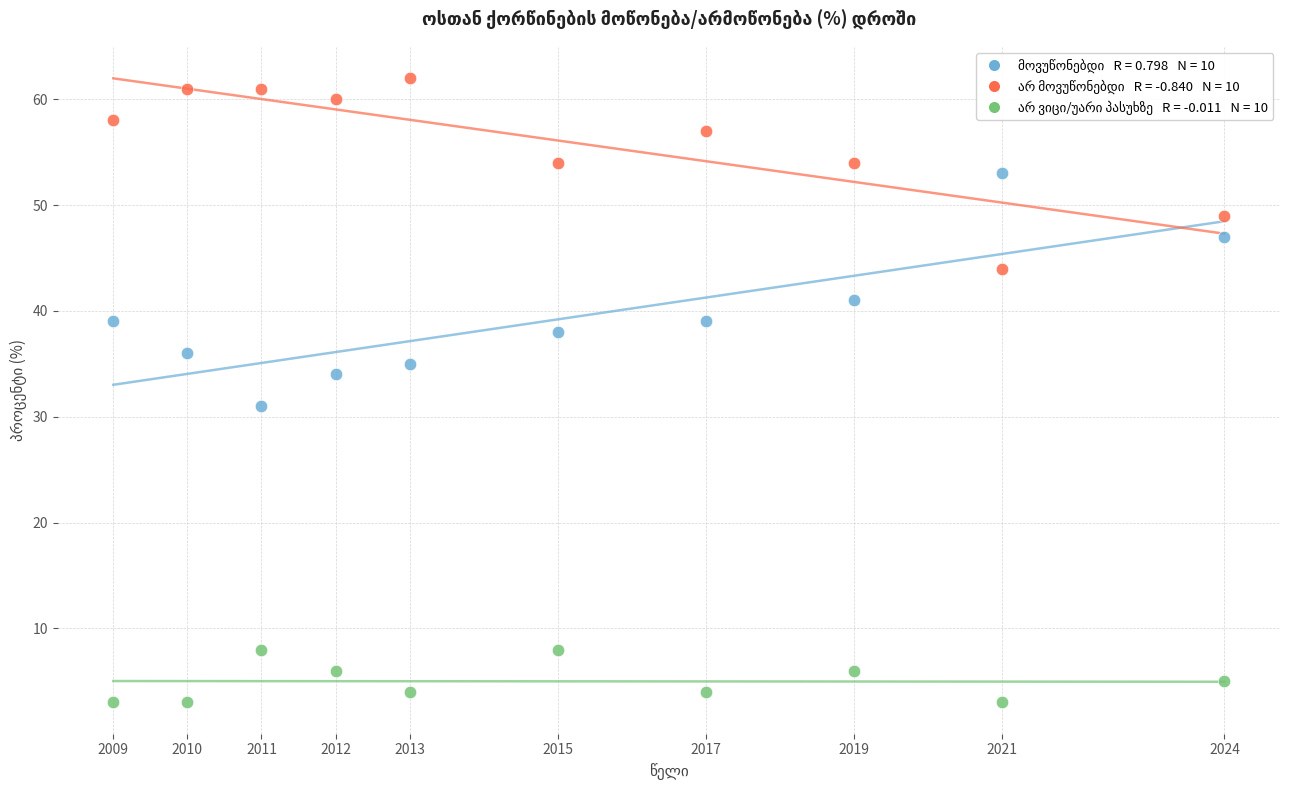

Across all data points, what is the range of Y values (max minus min)?

59